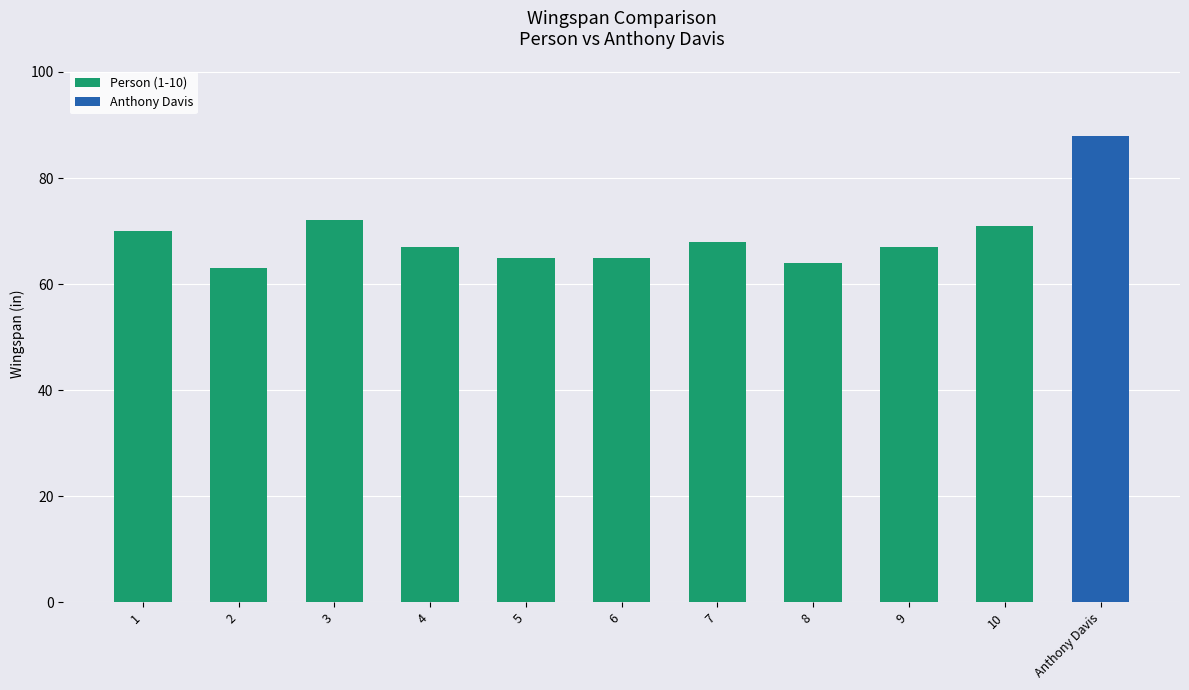

What is the greatest value displayed?

88